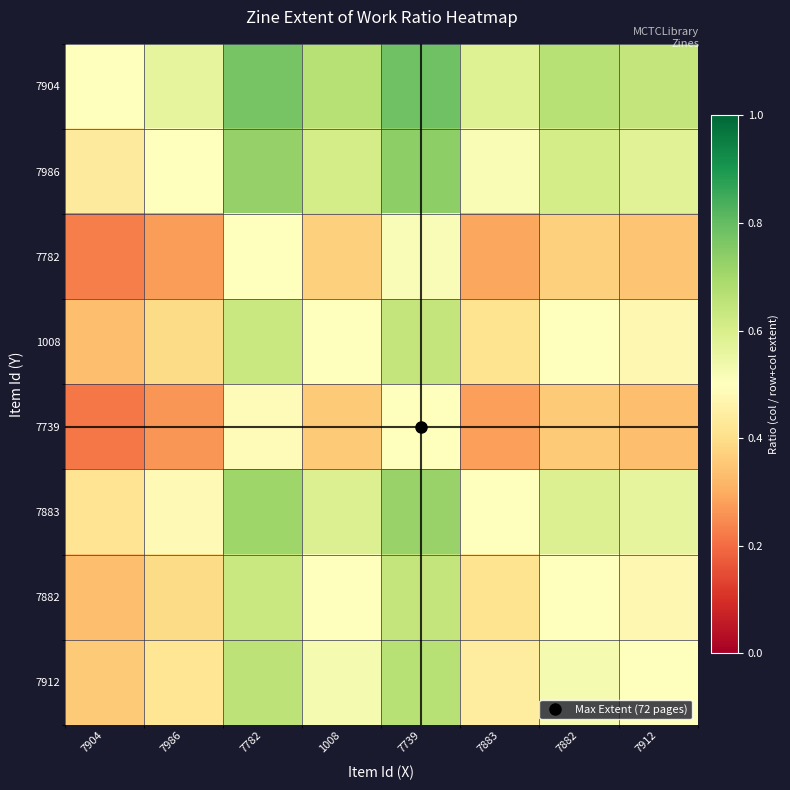

Reading left to right, what are all the values shown in this chart?

7904: 7904=0.5	7986=0.6	7782=0.8	1008=0.7	7739=0.8	7883=0.6	7882=0.7	7912=0.6
7986: 7904=0.4	7986=0.5	7782=0.7	1008=0.6	7739=0.7	7883=0.5	7882=0.6	7912=0.6
7782: 7904=0.2	7986=0.3	7782=0.5	1008=0.4	7739=0.5	7883=0.3	7882=0.4	7912=0.3
1008: 7904=0.3	7986=0.4	7782=0.6	1008=0.5	7739=0.6	7883=0.4	7882=0.5	7912=0.5
7739: 7904=0.2	7986=0.3	7782=0.5	1008=0.4	7739=0.5	7883=0.3	7882=0.4	7912=0.3
7883: 7904=0.4	7986=0.5	7782=0.7	1008=0.6	7739=0.7	7883=0.5	7882=0.6	7912=0.6
7882: 7904=0.3	7986=0.4	7782=0.6	1008=0.5	7739=0.6	7883=0.4	7882=0.5	7912=0.5
7912: 7904=0.4	7986=0.4	7782=0.7	1008=0.5	7739=0.7	7883=0.4	7882=0.5	7912=0.5